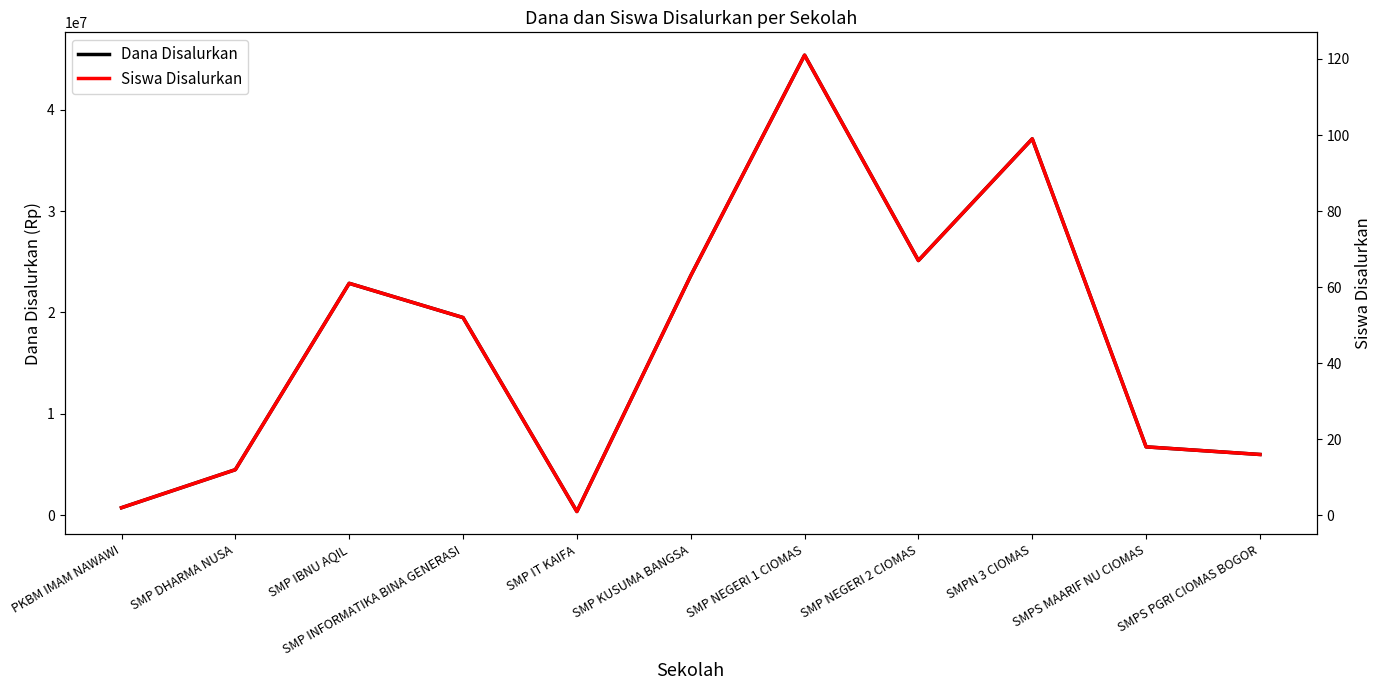

What is the approximate value of Siswa Disalurkan at SMP NEGERI 1 CIOMAS, to the nearest 10?

120